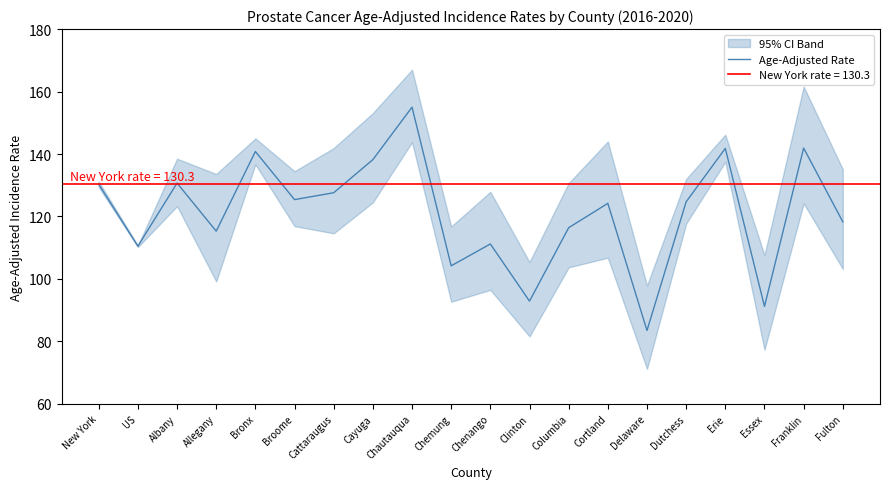

Which has a higher value, New York or Allegany?

New York